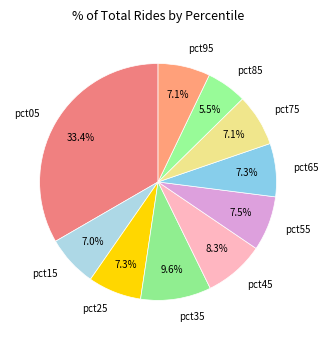

How many segments does this pie chart have?

10